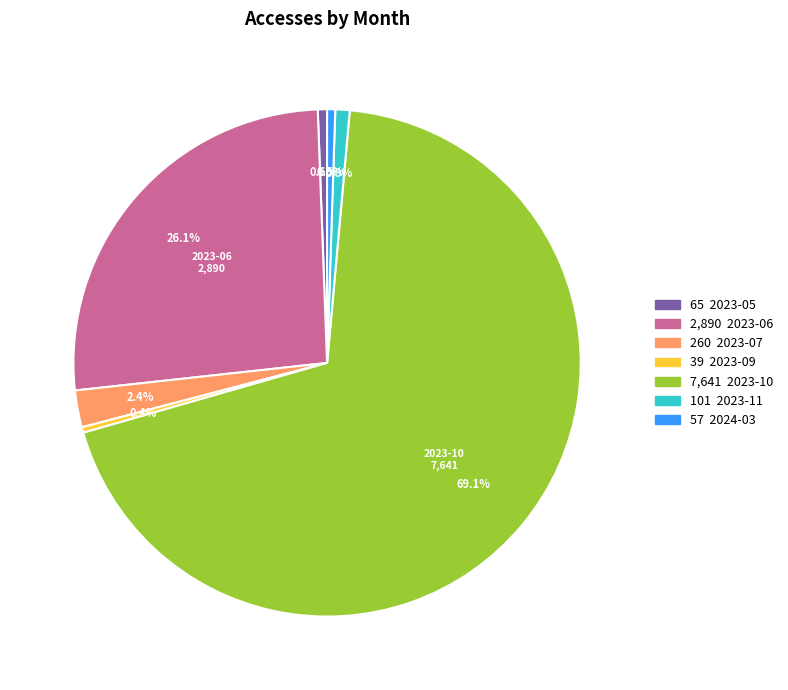

Does any single category account for the majority?

Yes